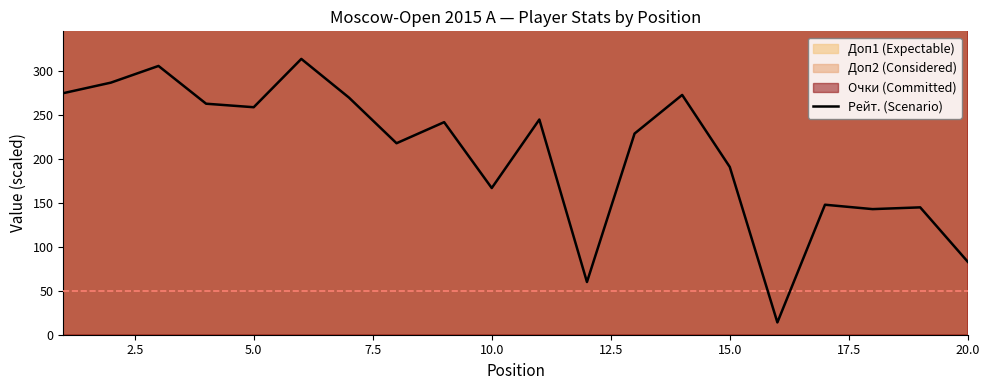

How many points are lower than both their immediate neighbors (excluding endpoints)?

6